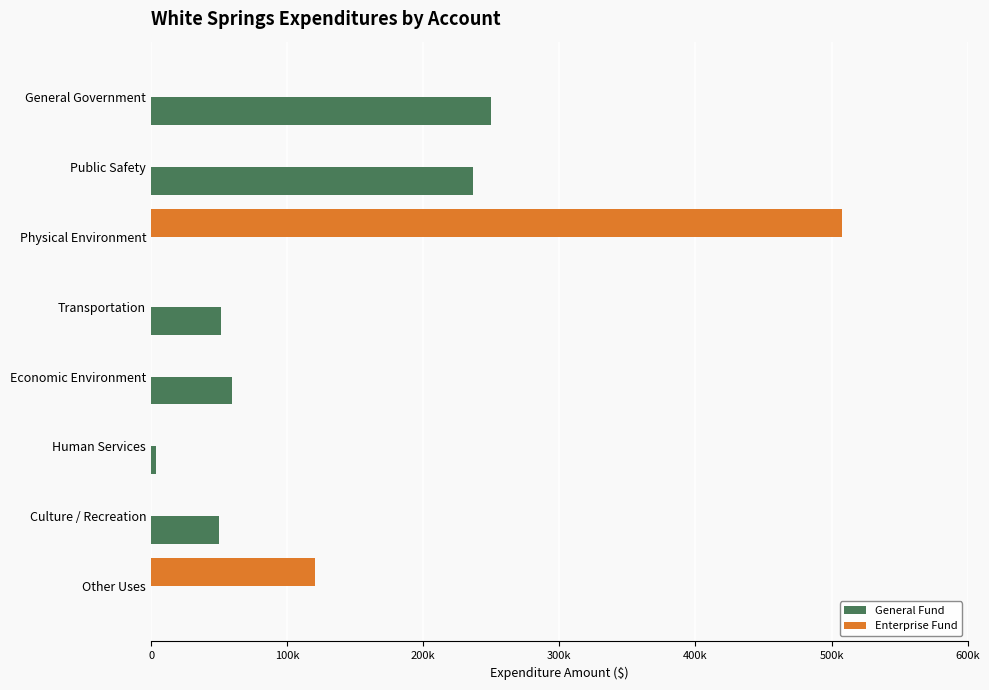

What are all the series names shown in the legend?

General Fund, Enterprise Fund